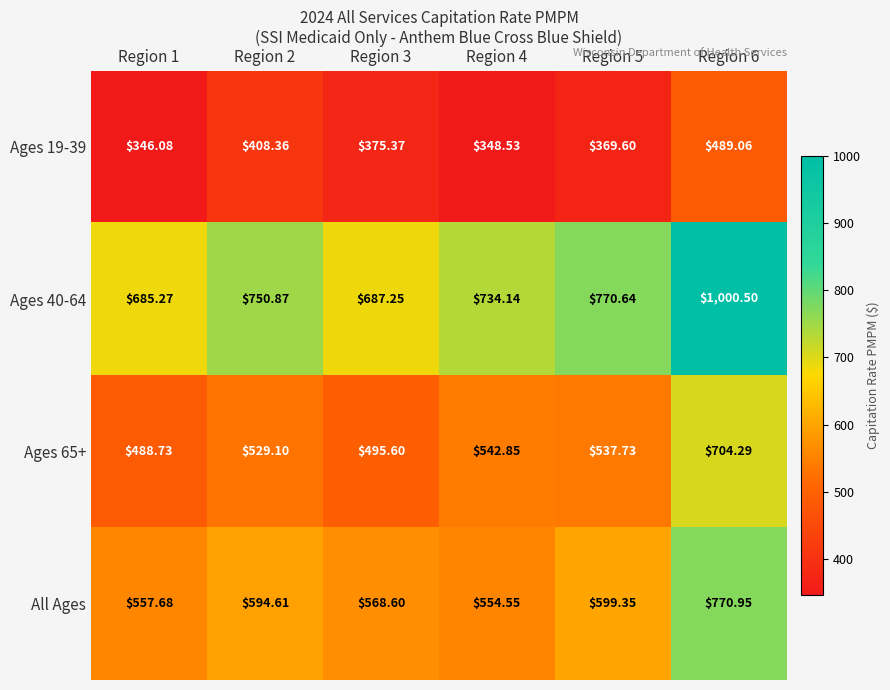

Is the value of Ages 19-39 at Region 1 greater than the value of All Ages at Region 1?

No